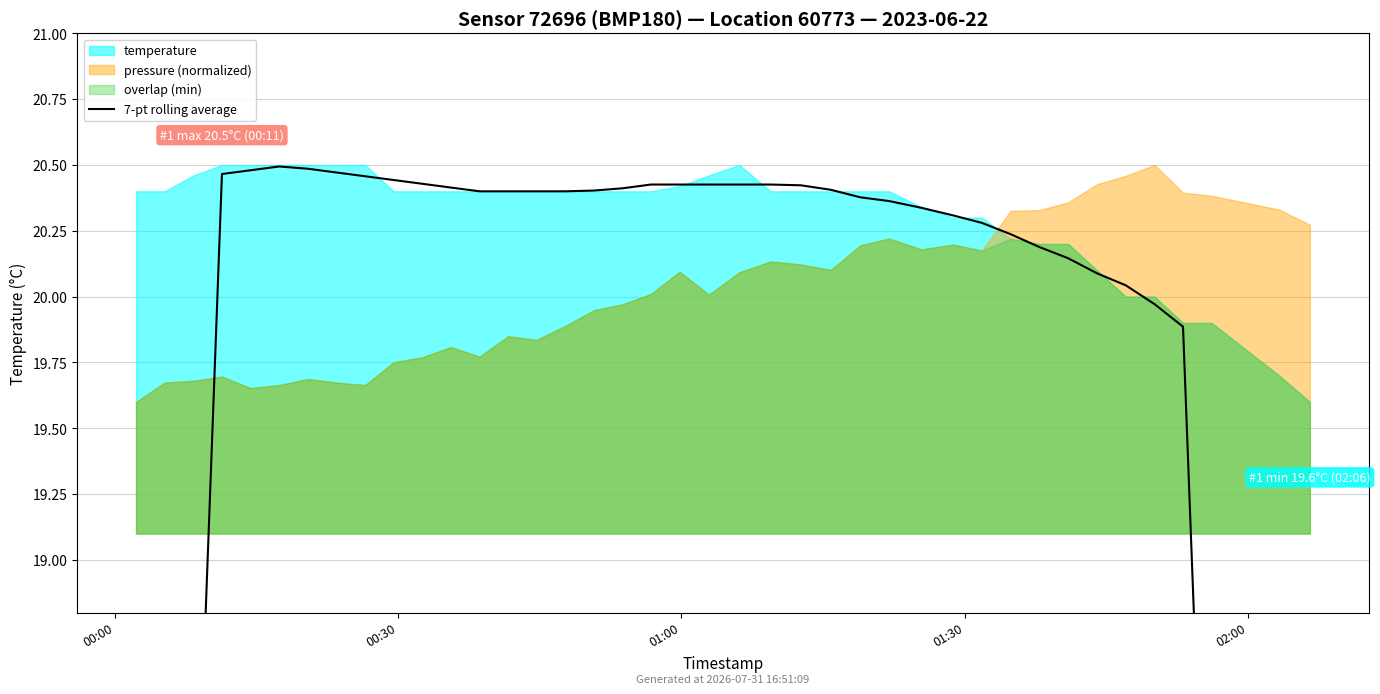

True or false: the data has more than 0 interior local peaks.

True